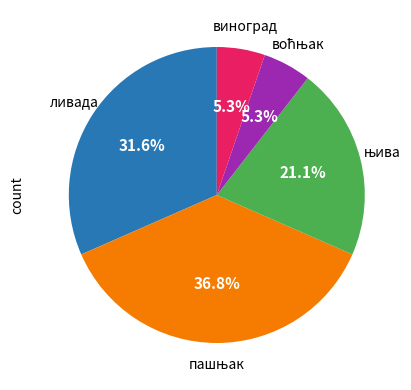

How many segments does this pie chart have?

5